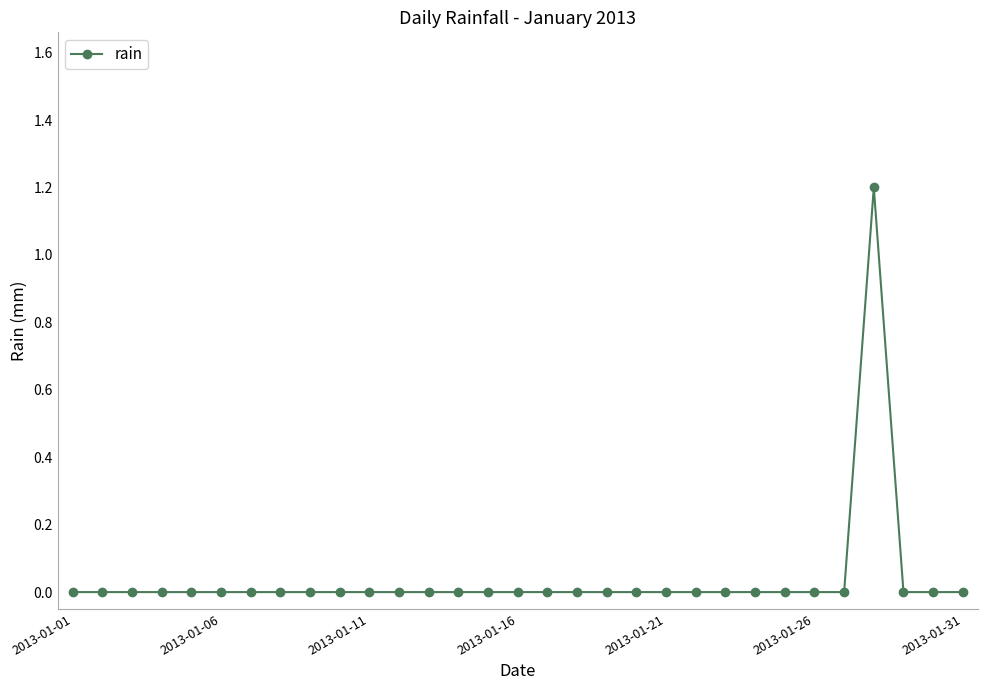

What is the sum of all values?

1.2